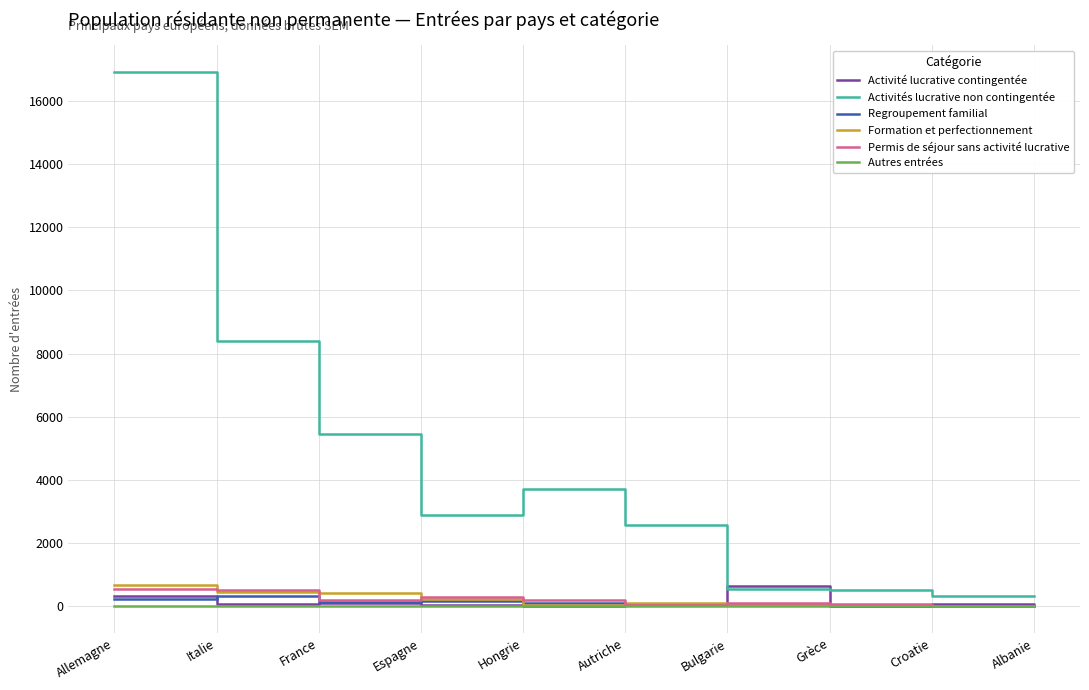

What is the greatest value displayed?

16911